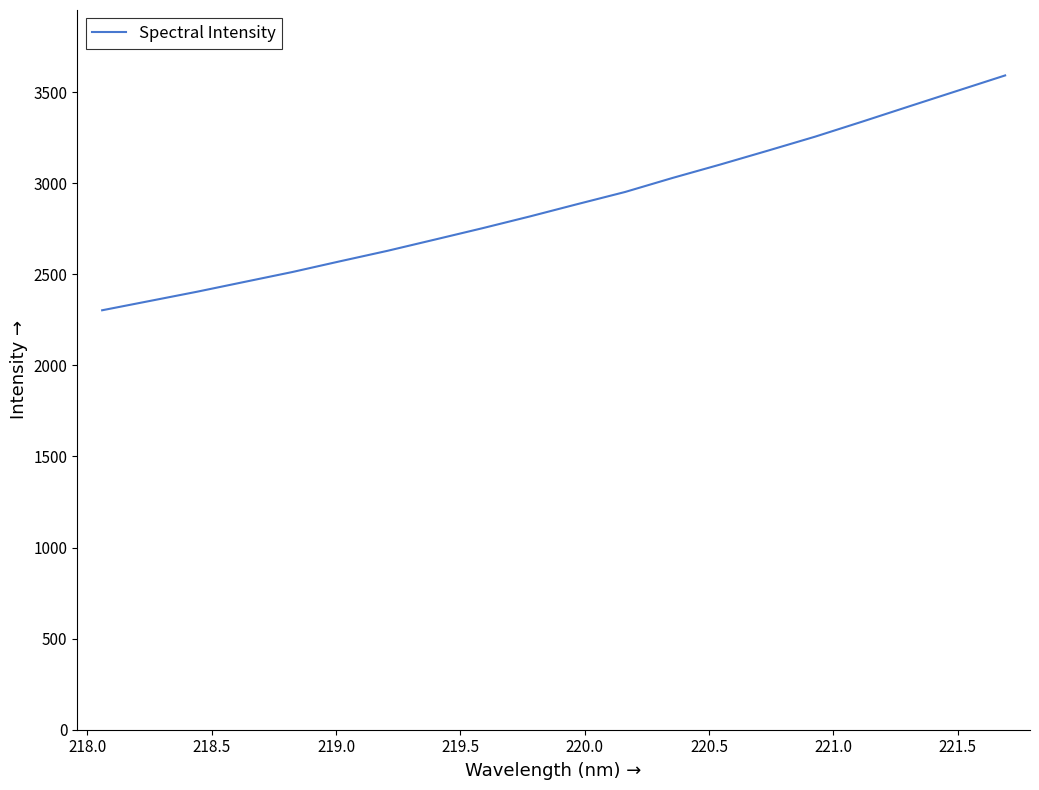

What is the difference between the maximum and minimum values?

1289.2